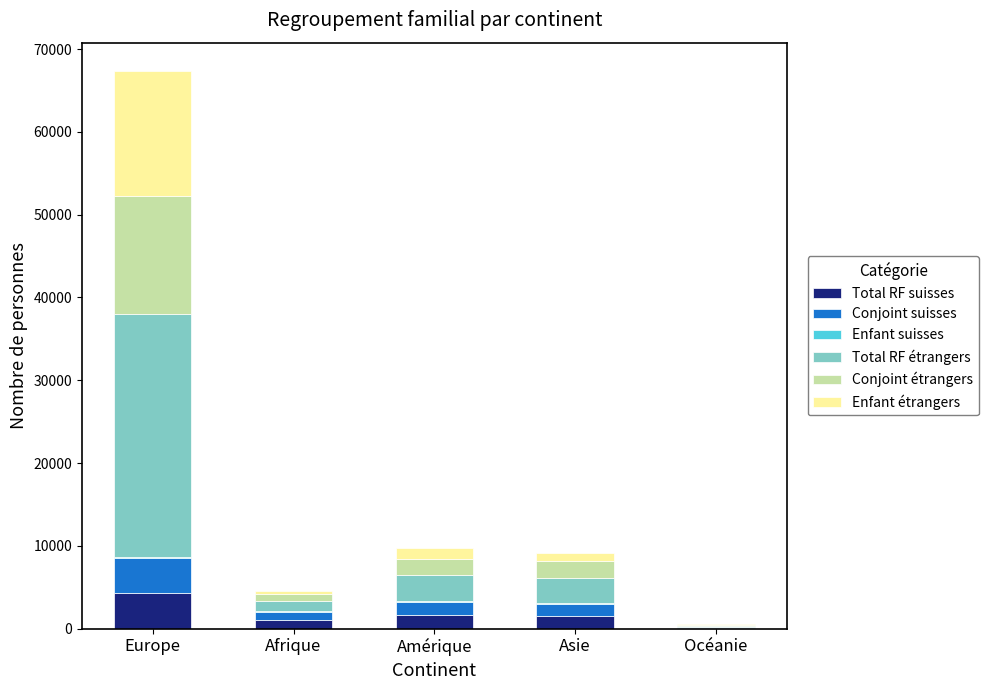

What is the sum of the Total RF suisses values at Amérique and Océanie?

1754